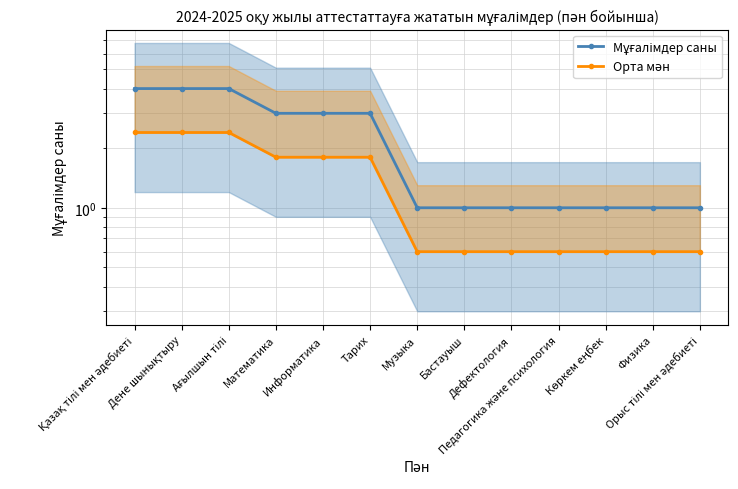

Reading left to right, what are all the values shown in this chart?

Мұғалімдер саны: 4.0	4.0	4.0	3.0	3.0	3.0	1.0	1.0	1.0	1.0	1.0	1.0	1.0
Орта мән: 2.4	2.4	2.4	1.8	1.8	1.8	0.6	0.6	0.6	0.6	0.6	0.6	0.6